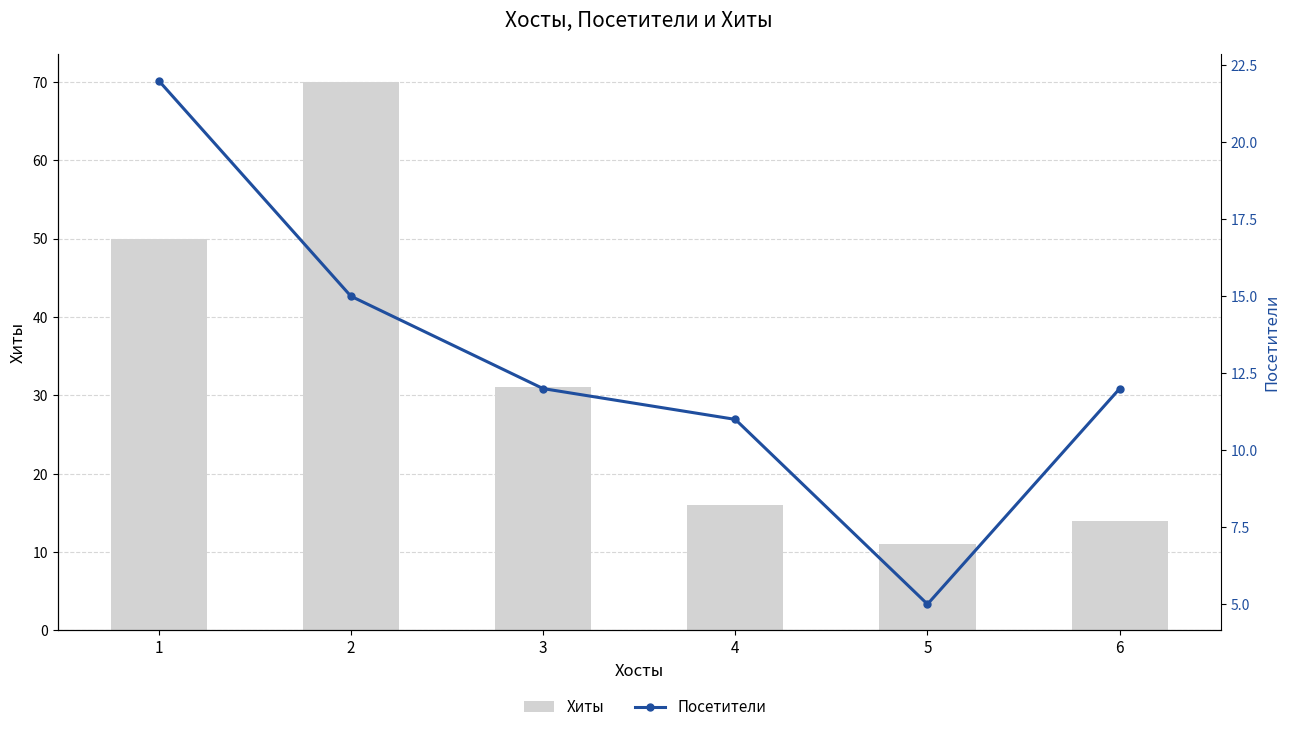

Read the Посетители value at 6, to the nearest 5.

10